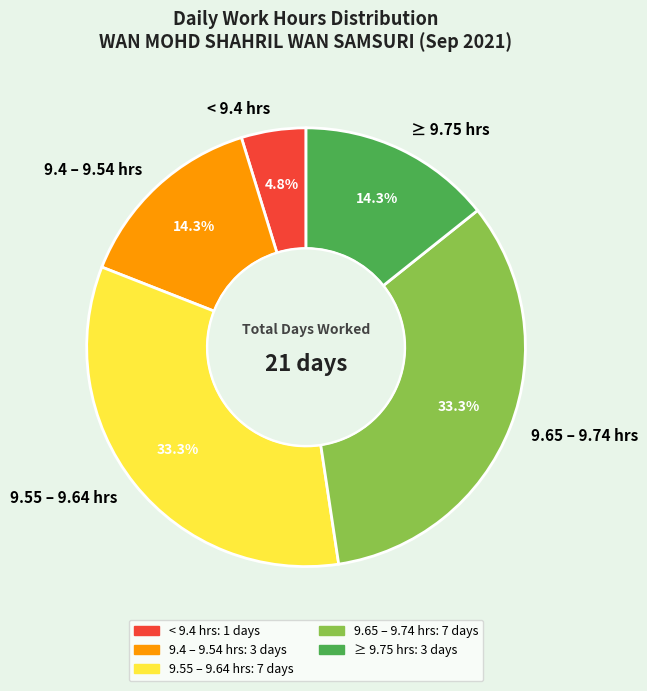

What percentage is NOT represented by 9.55 – 9.64 hrs?

66.7%